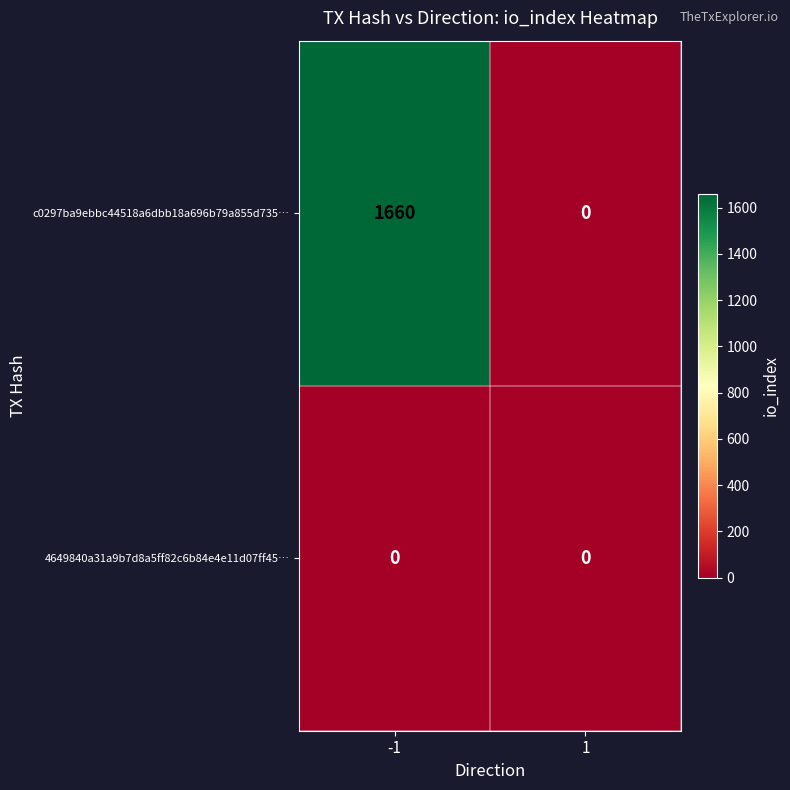

How many series are shown in this chart?

2